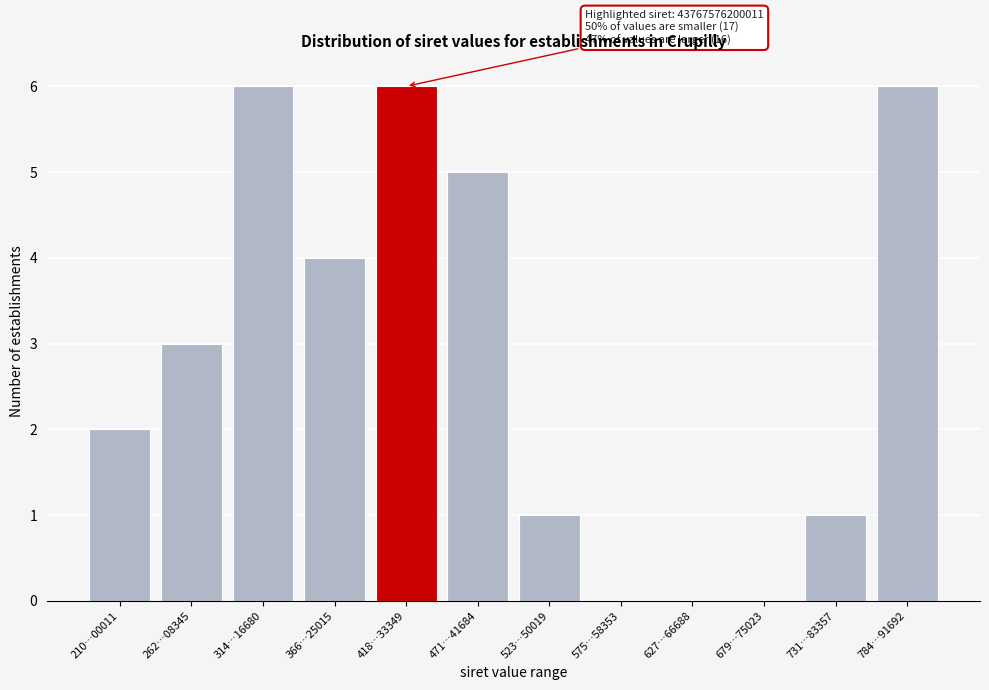

Reading left to right, list all the values displayed in this chart.

210…00011=2	262…08345=3	314…16680=6	366…25015=4	418…33349=6	471…41684=5	523…50019=1	575…58353=0	627…66688=0	679…75023=0	731…83357=1	784…91692=6